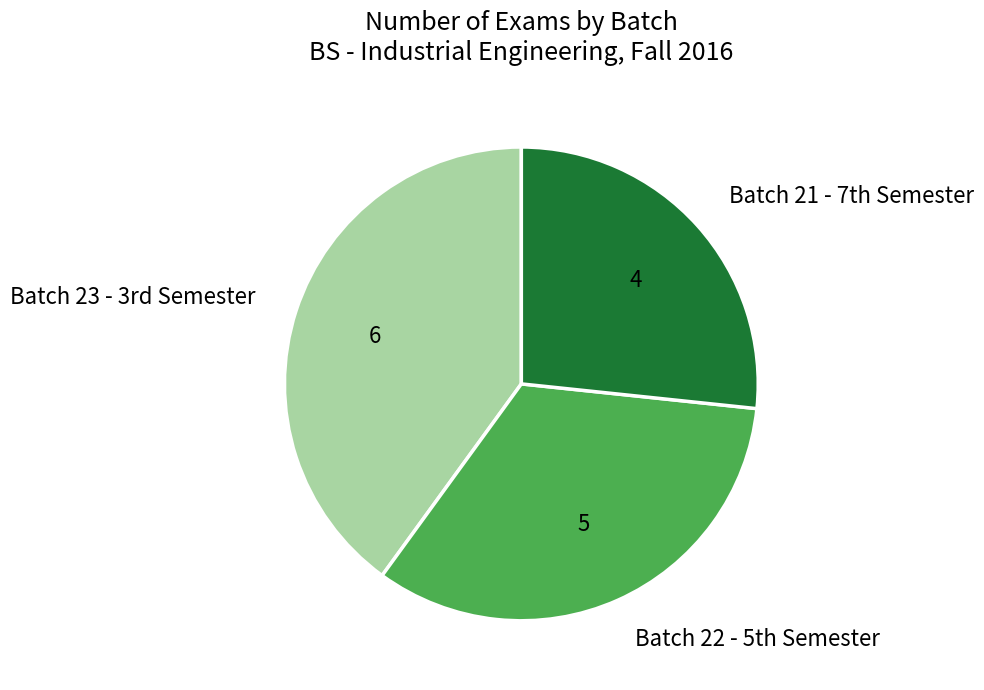

How many segments does this pie chart have?

3